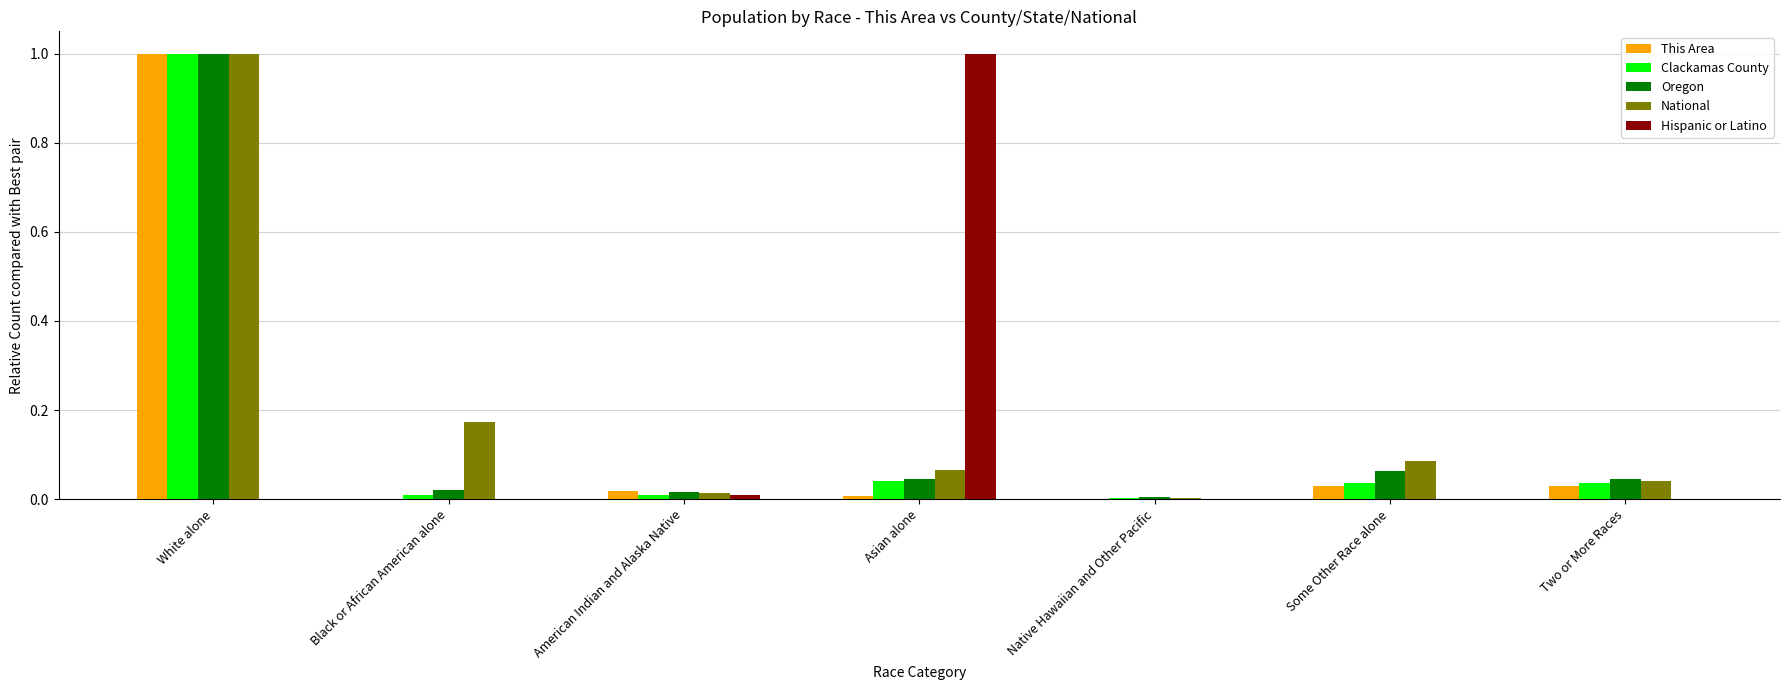

Count the number of data series in this chart.

5